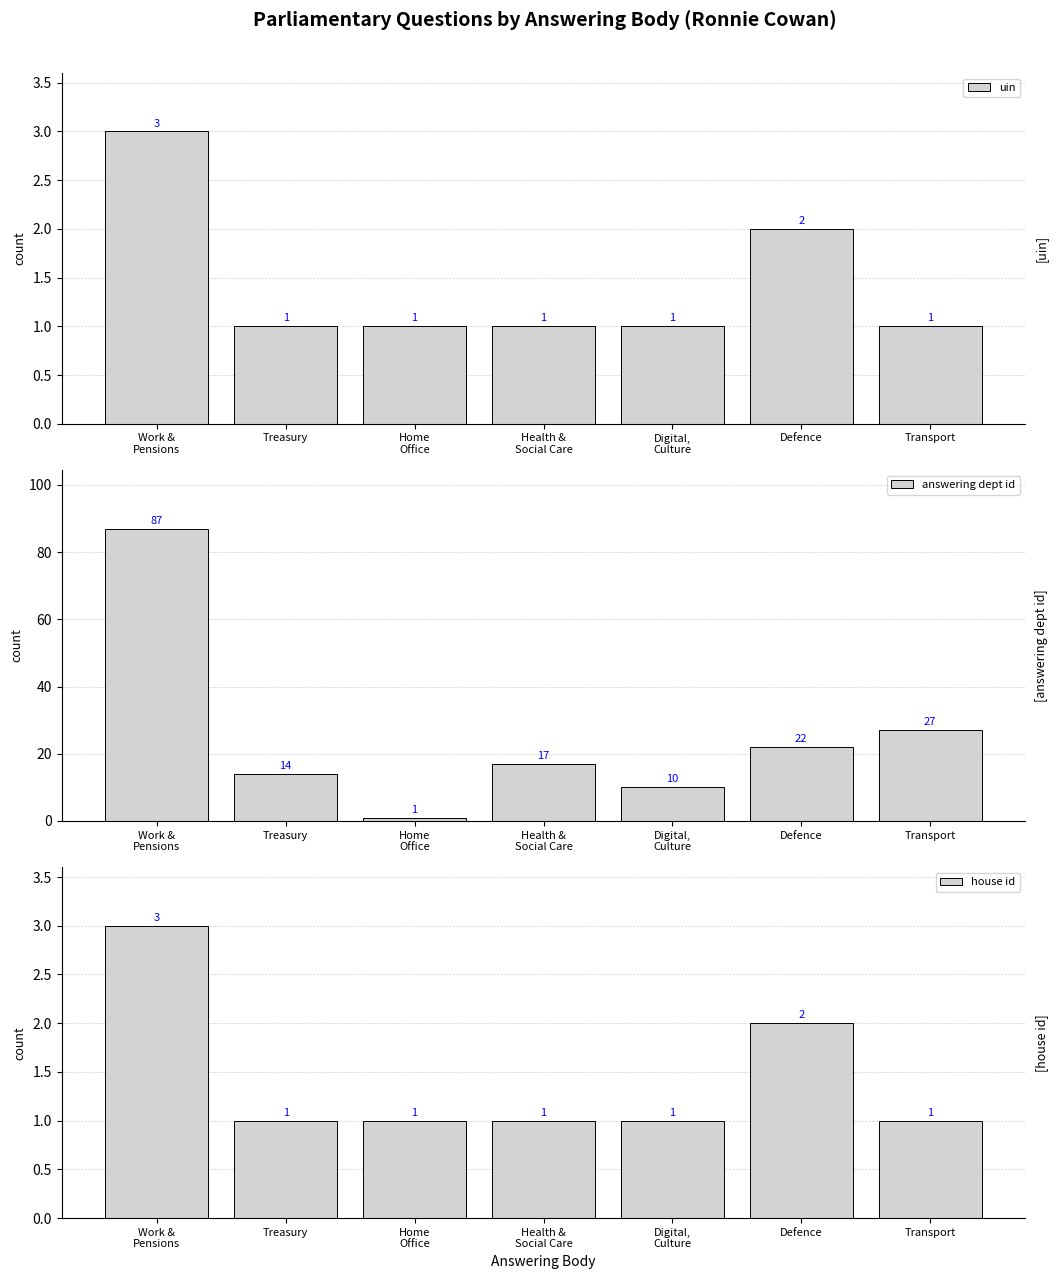

Is it true that answering dept id equals 36 at Transport?

False